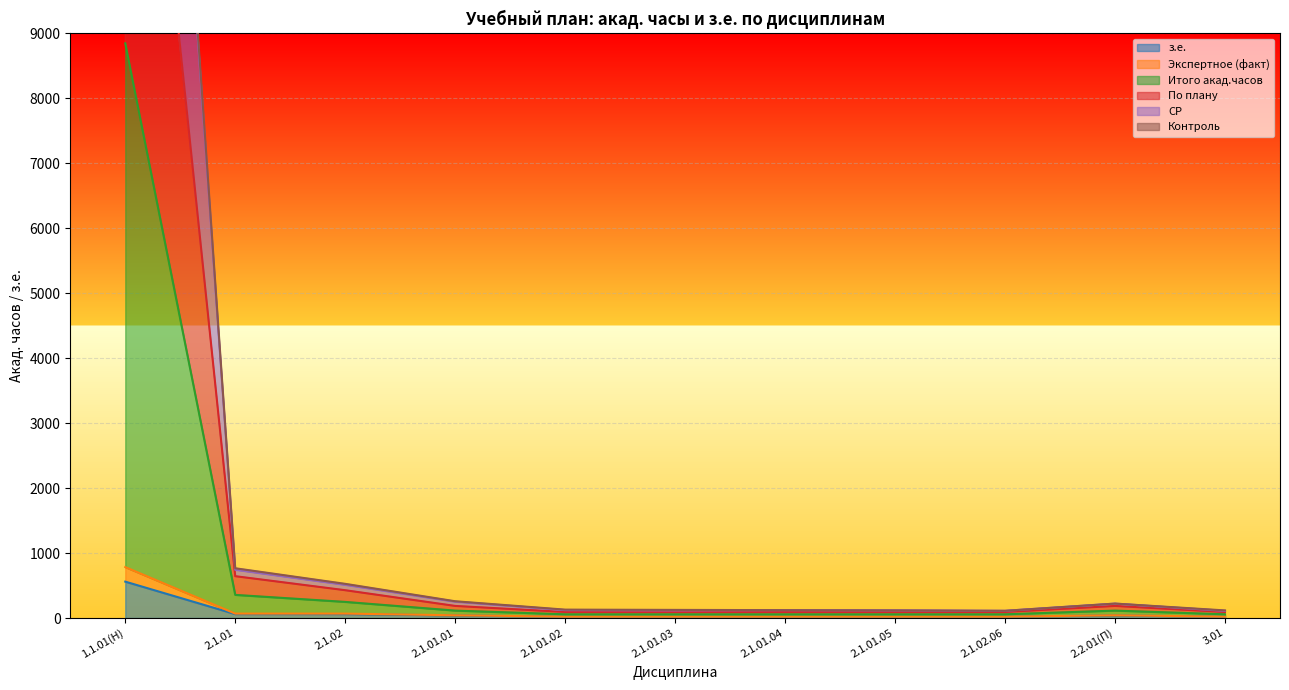

What value does the По плану series have at 2.1.01.03?

125